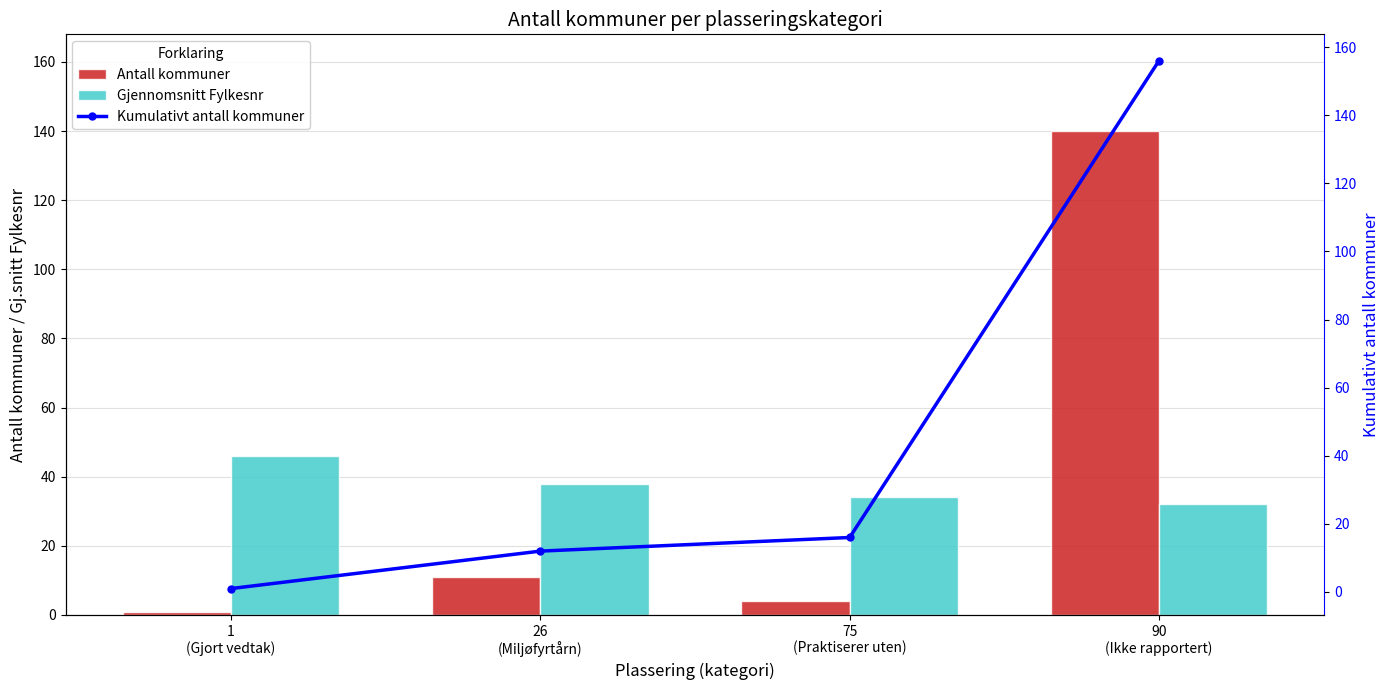

What is the difference between the Kumulativt antall kommuner values at 26
(Miljøfyrtårn) and 90
(Ikke rapportert)?

144